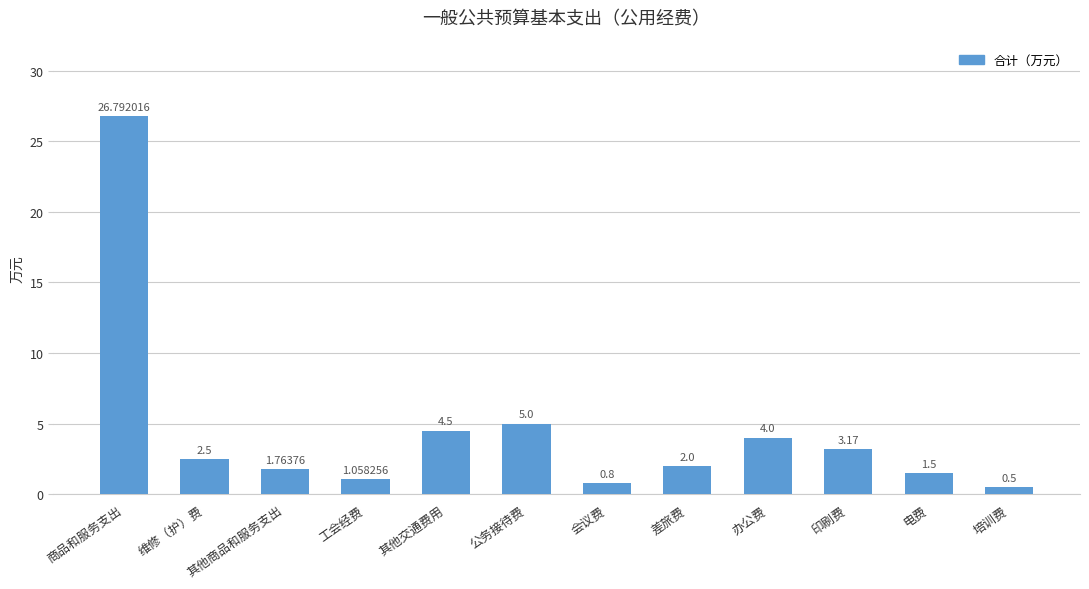

Is it true that the value at 其他交通费用 is 0.9?

False